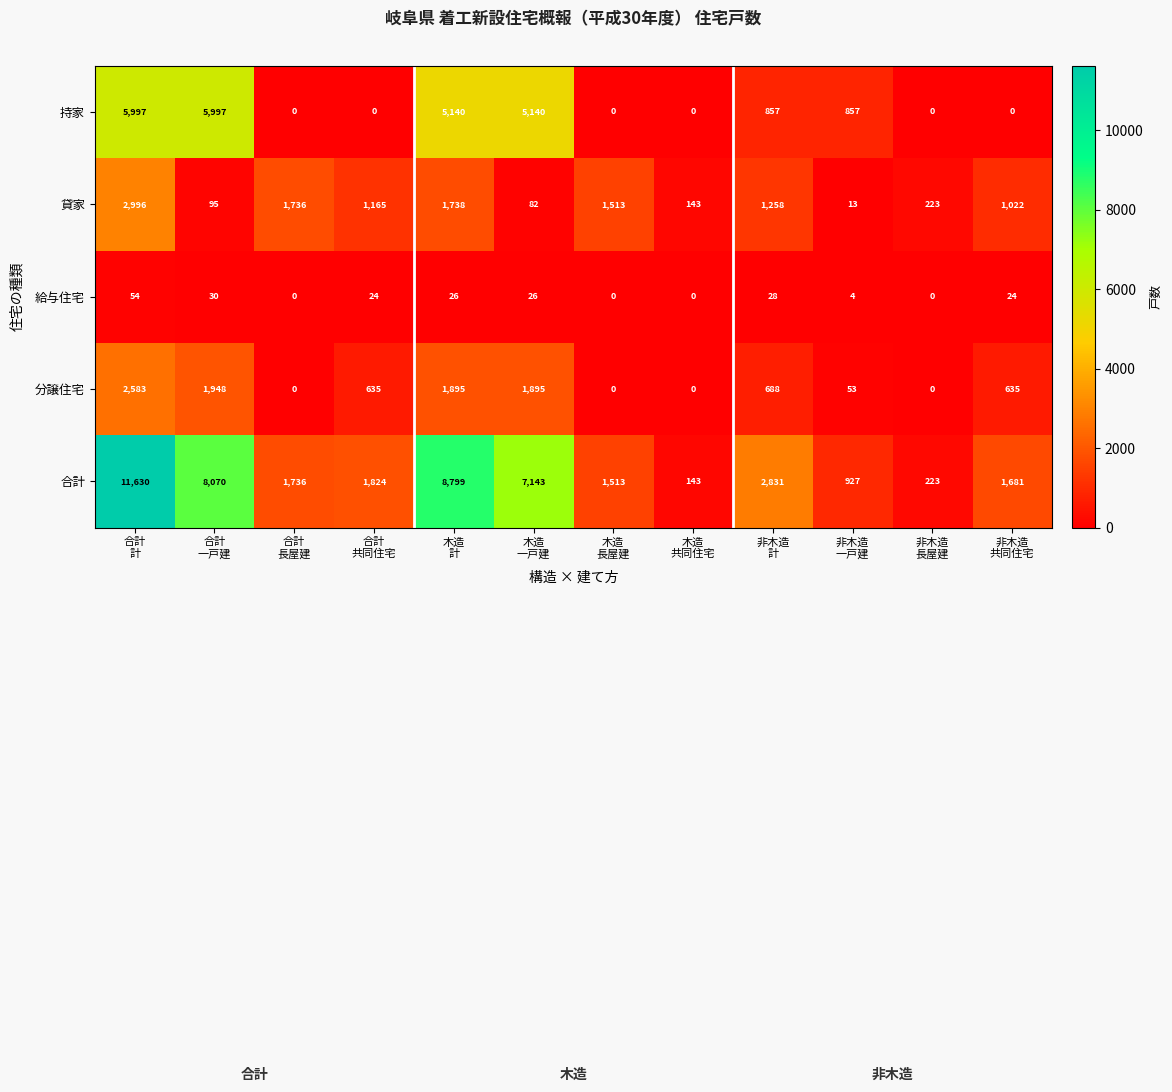

Which series has the largest range (max minus min)?

合計